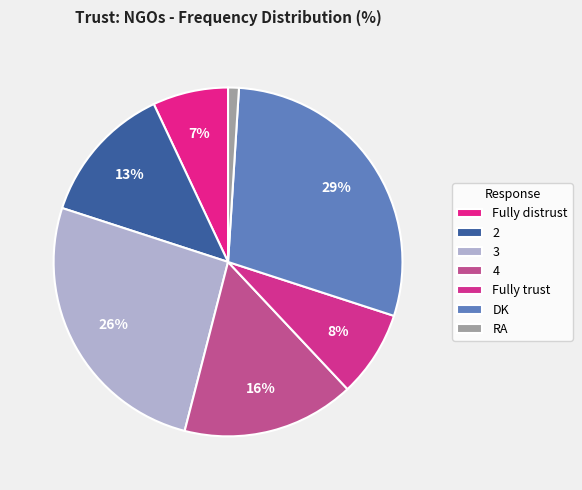

How many slices are in this pie chart?

7